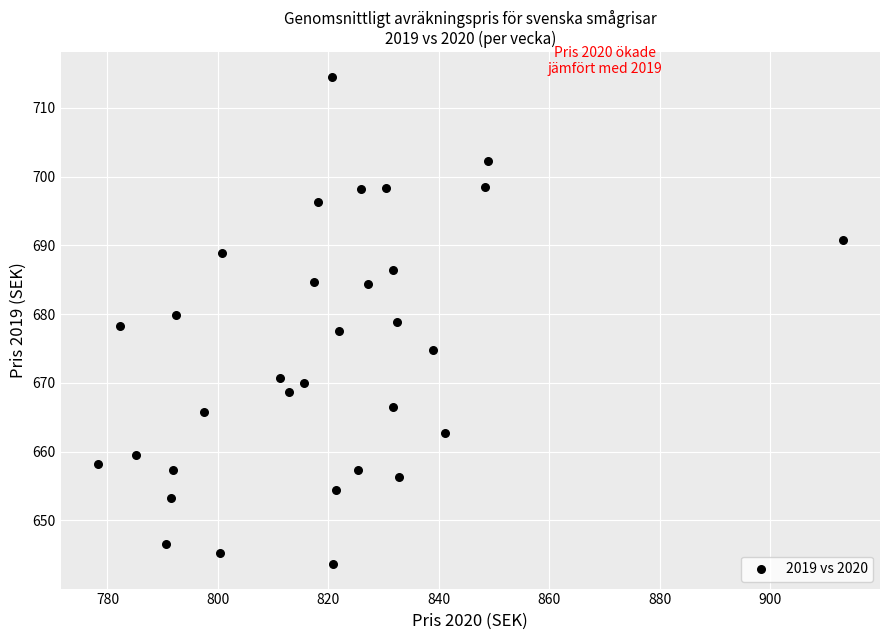

What is the range of X values (max minus min)?

134.9